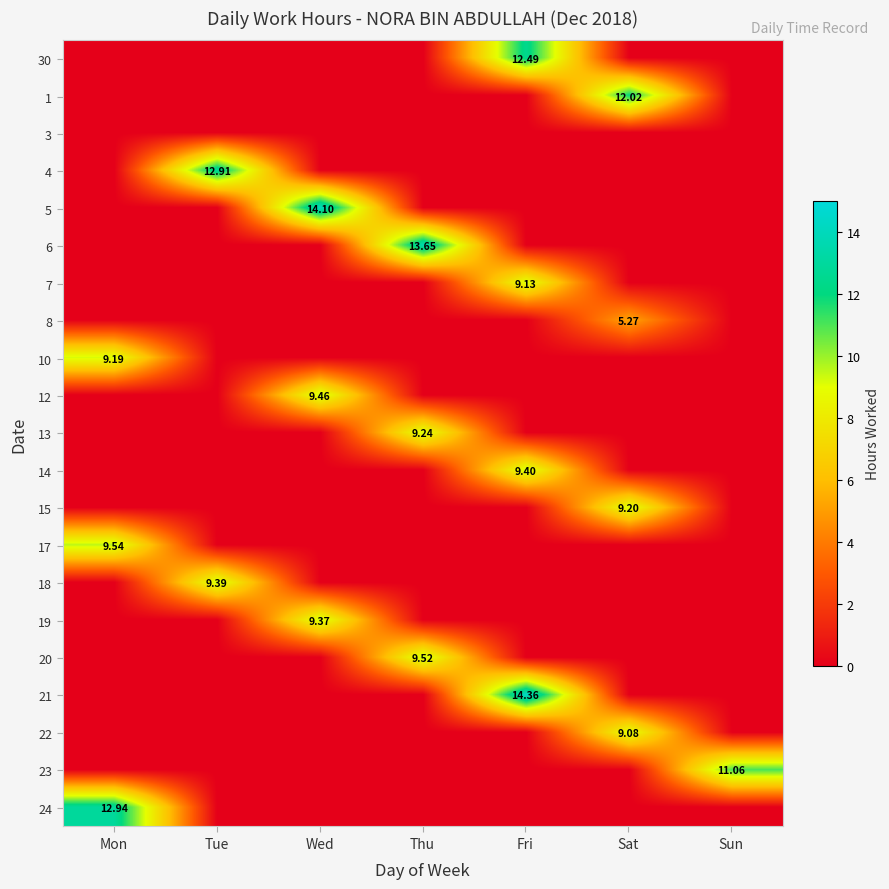

Rank the categories by 13 value from lowest to highest.

Mon, Tue, Wed, Fri, Sat, Sun, Thu